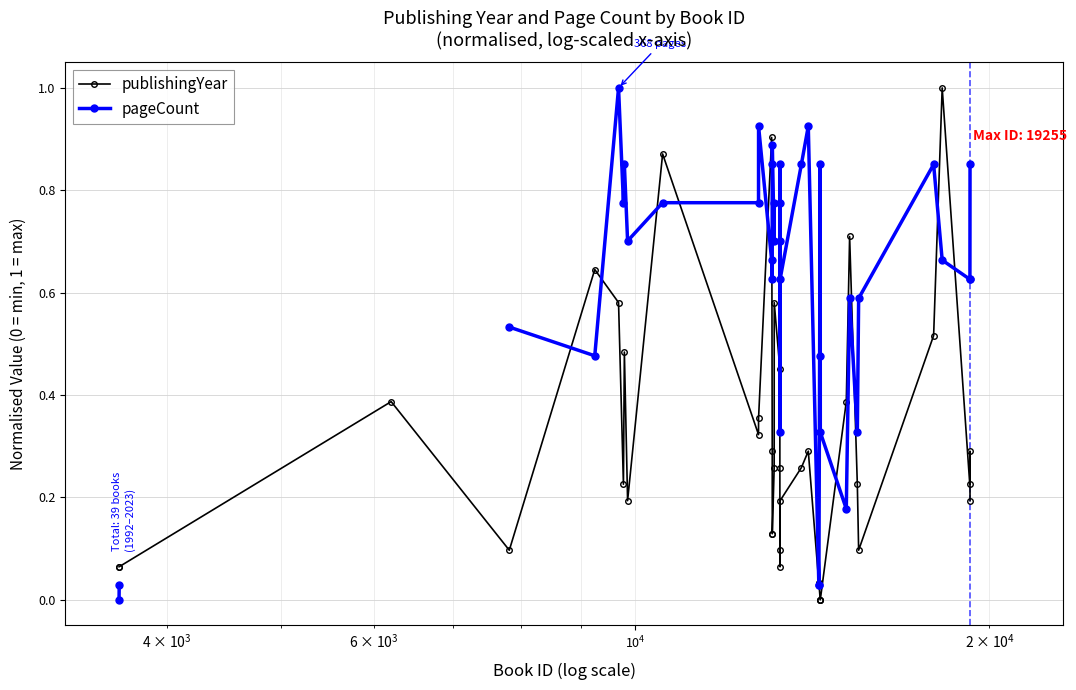

Does the chart display data point markers on the line(s)?

Yes